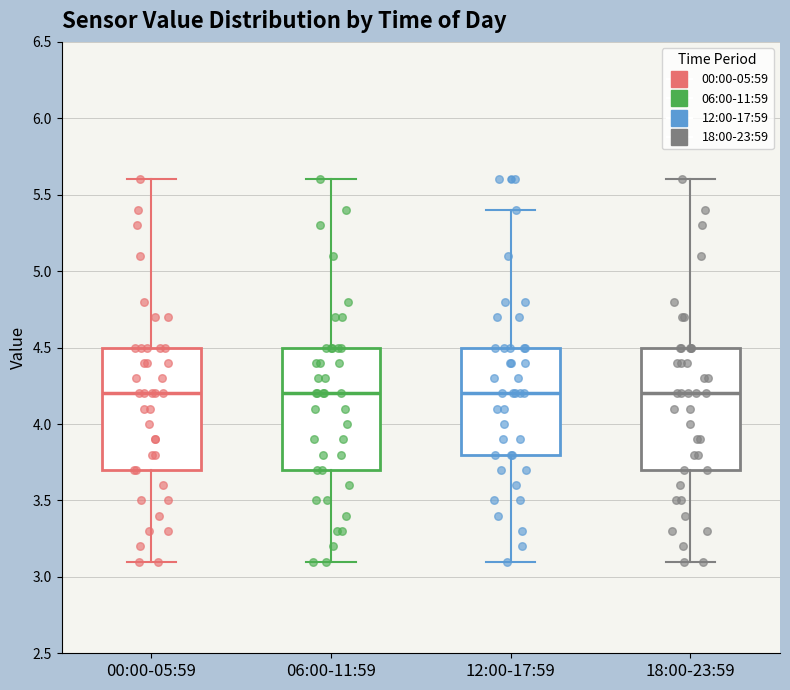

Reading left to right, read every box against the y-axis: the position of its median line, the range the box covers, and the ends of its whiskers. The values are not printed on the chart, so give them approximately, as read against the axis.

00:00-05:59: median 4.2, box 3.7 to 4.5, whiskers 3.1 to 5.6
06:00-11:59: median 4.2, box 3.7 to 4.5, whiskers 3.1 to 5.6
12:00-17:59: median 4.2, box 3.8 to 4.5, whiskers 3.1 to 5.4
18:00-23:59: median 4.2, box 3.7 to 4.5, whiskers 3.1 to 5.6